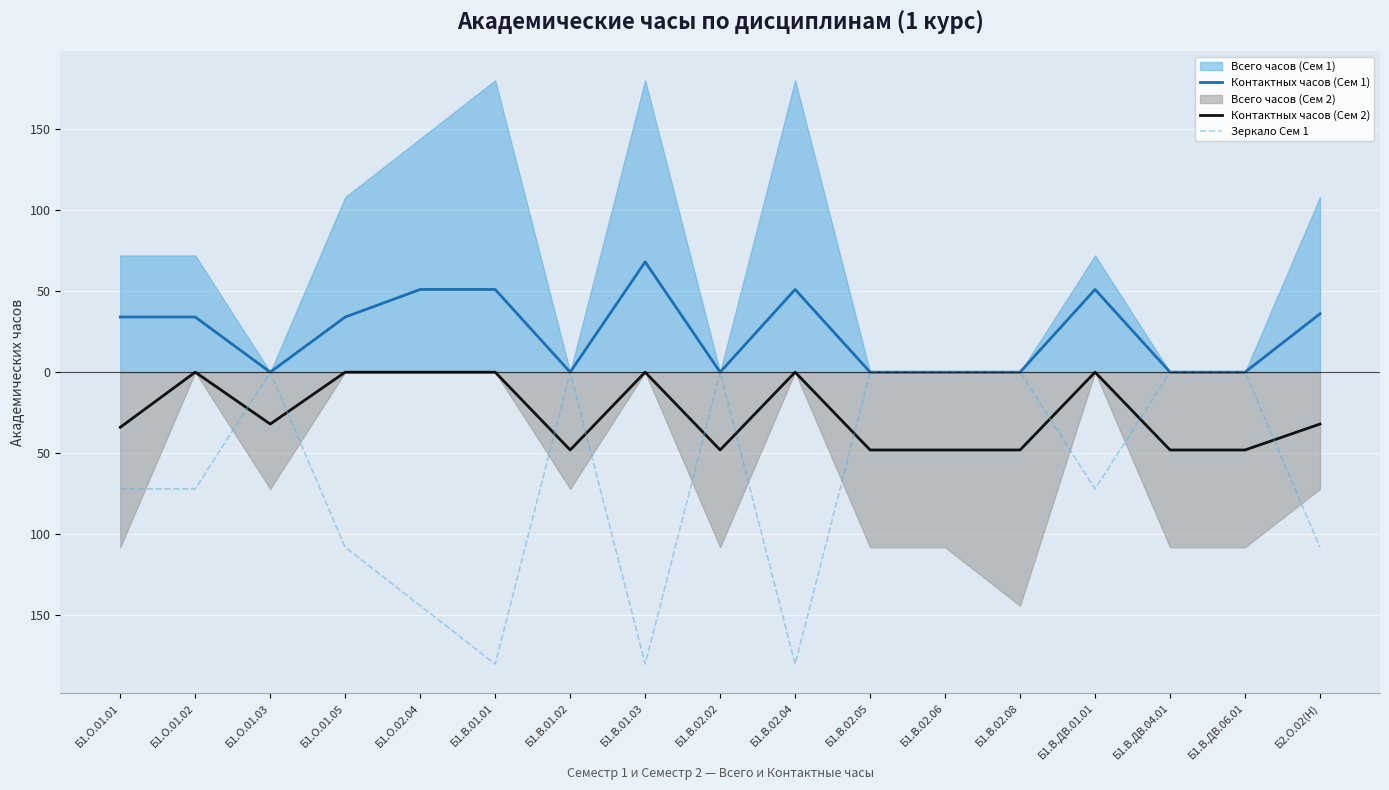

What is the average value of the Контактных часов (Сем 1) series?

24